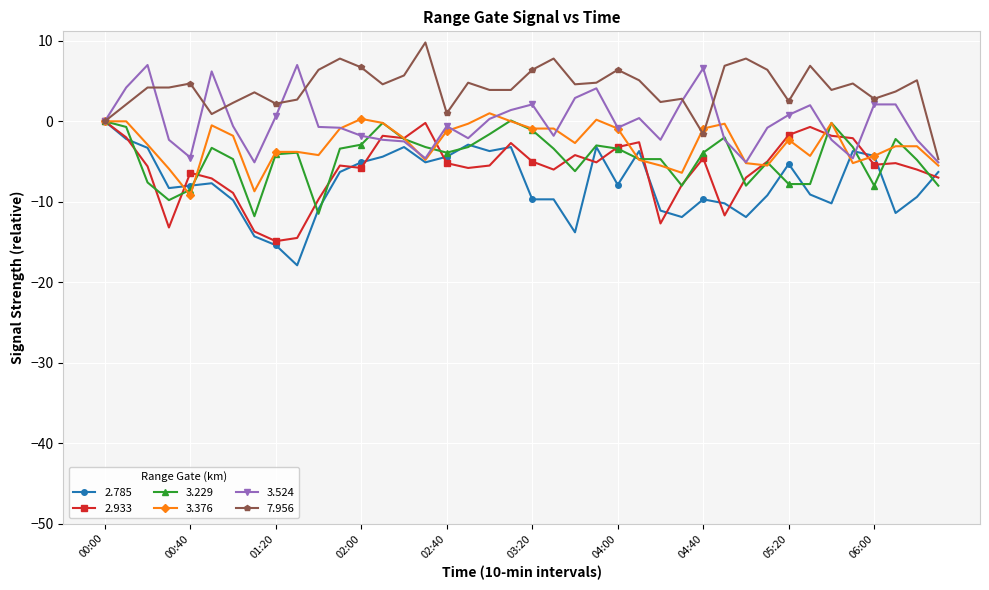

What is the difference between the maximum and minimum values in the 2.785 series?

17.9